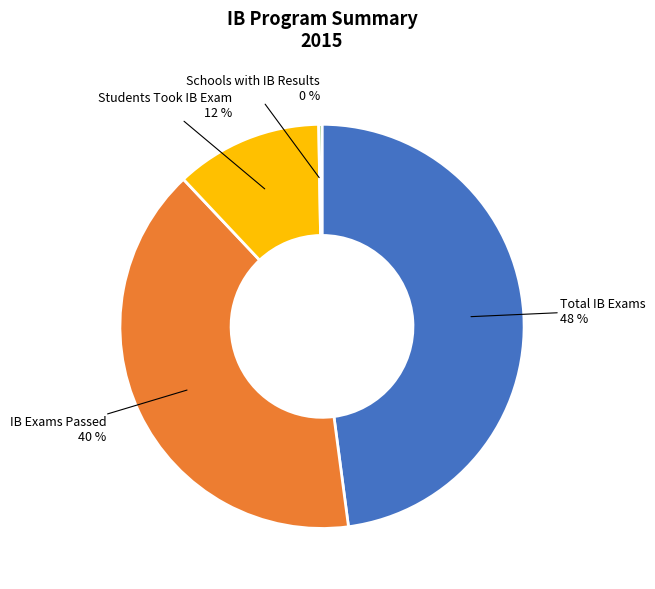

Is there a majority slice in this chart?

No